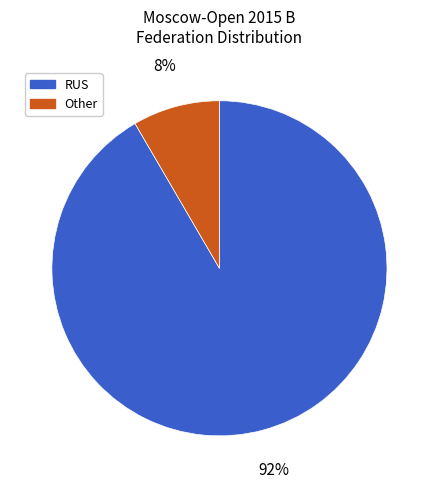

Count the number of slices in the pie.

2